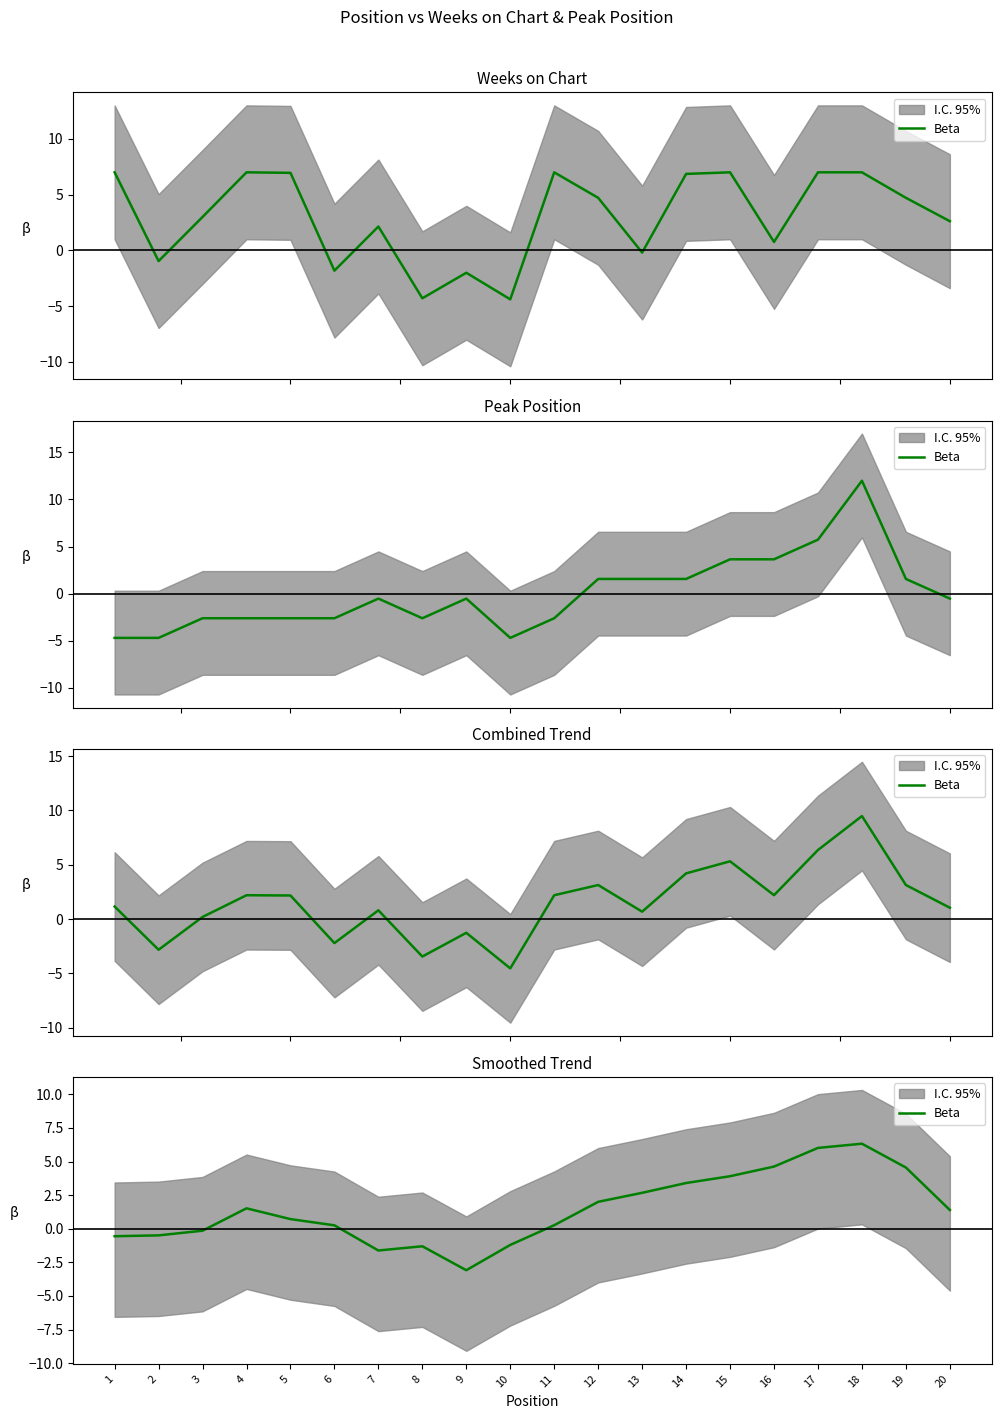

The value at 15 is 2.7. True or false?

False